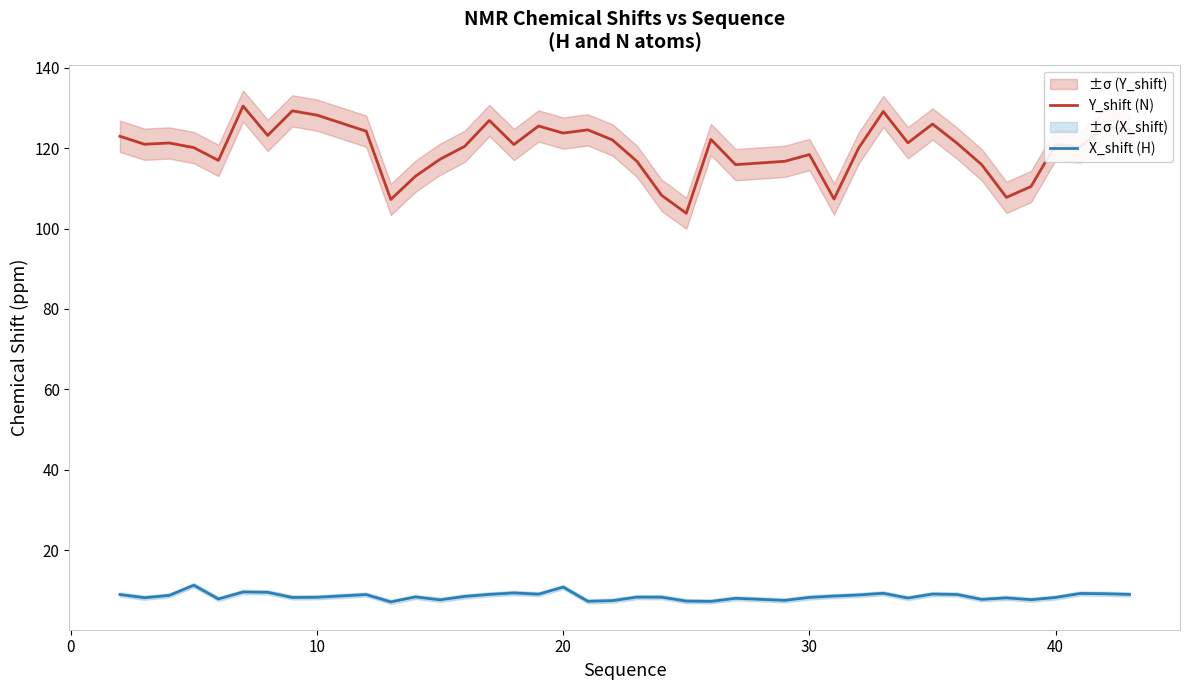

How many categories are shown in the chart?

40